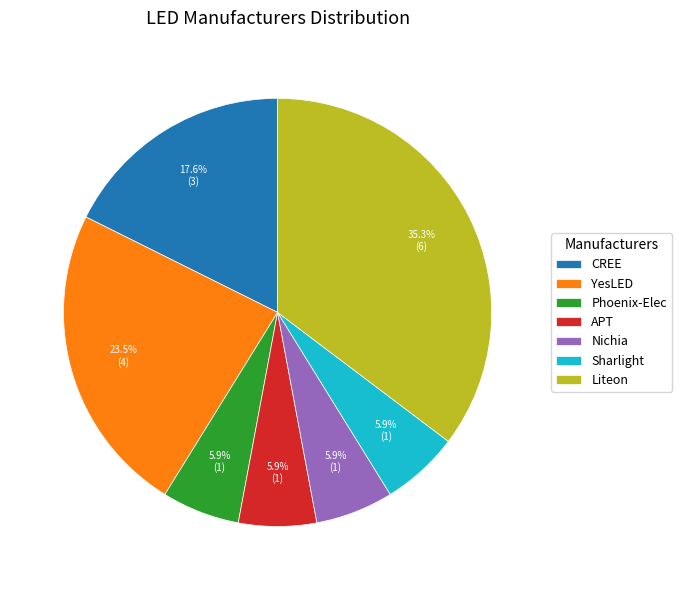

What is the largest slice in the pie chart?

Liteon